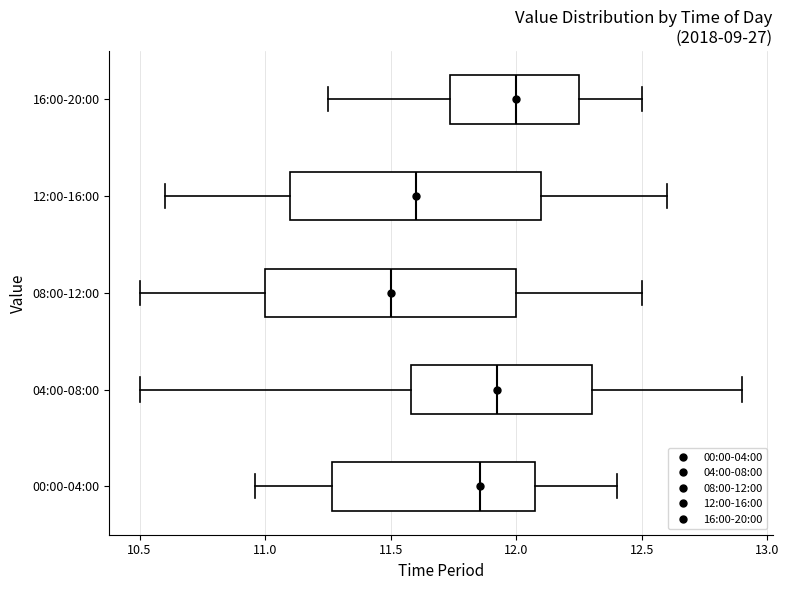

Reading bottom to top, read every box against the x-axis: the position of its median line, the range the box covers, and the ends of its whiskers. The values are not printed on the chart, so give them approximately, as read against the axis.

00:00-04:00: median 11.85, box 11.25 to 12.10, whiskers 10.95 to 12.40
04:00-08:00: median 11.95, box 11.60 to 12.30, whiskers 10.50 to 12.90
08:00-12:00: median 11.50, box 11.00 to 12.00, whiskers 10.50 to 12.50
12:00-16:00: median 11.60, box 11.10 to 12.10, whiskers 10.60 to 12.60
16:00-20:00: median 12.00, box 11.75 to 12.25, whiskers 11.25 to 12.50